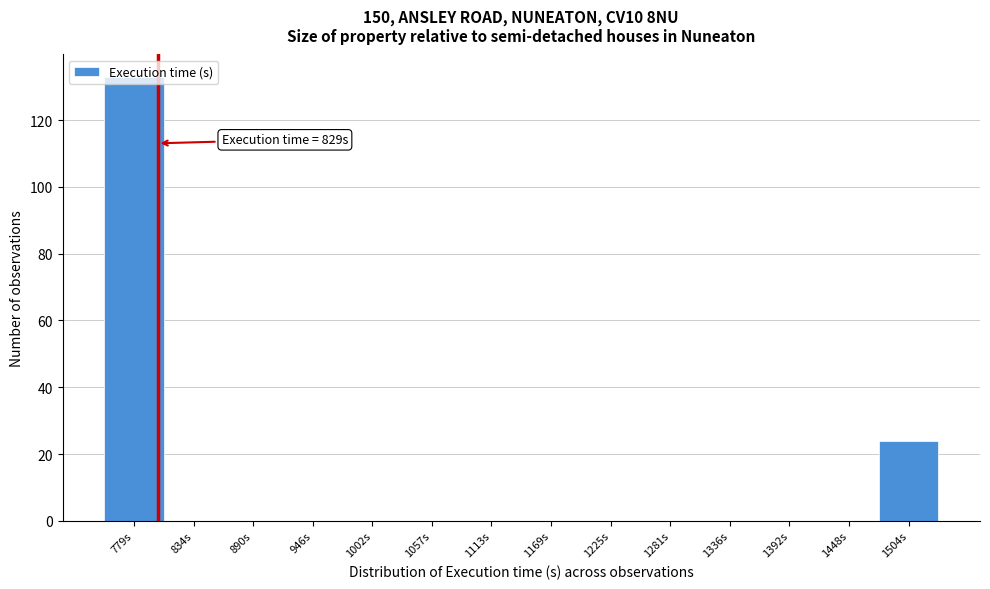

What is the sum of all values?

157